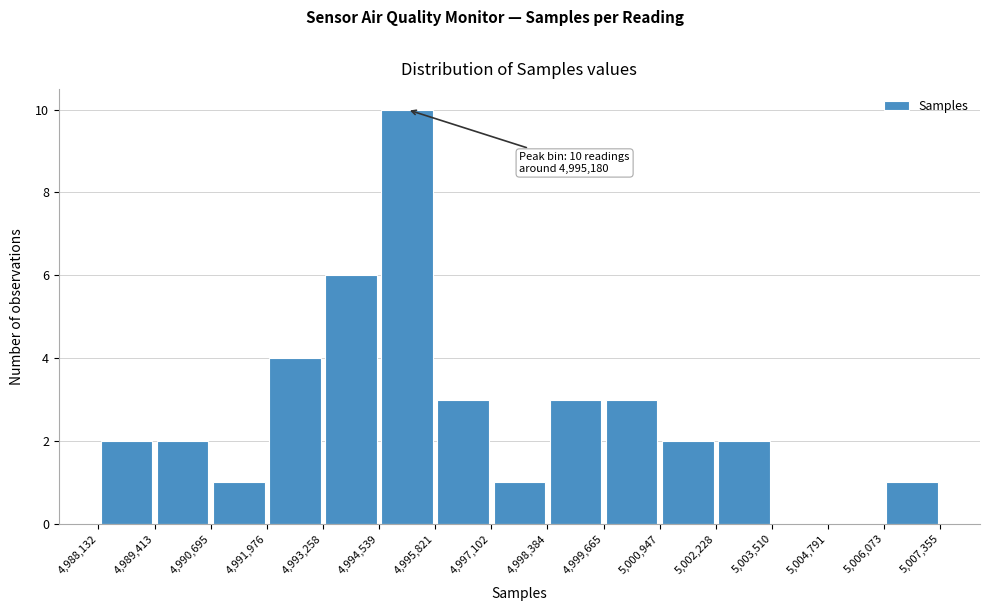

Over which range of the x-axis is the bar tallest?

4,994,539 to 4,995,821